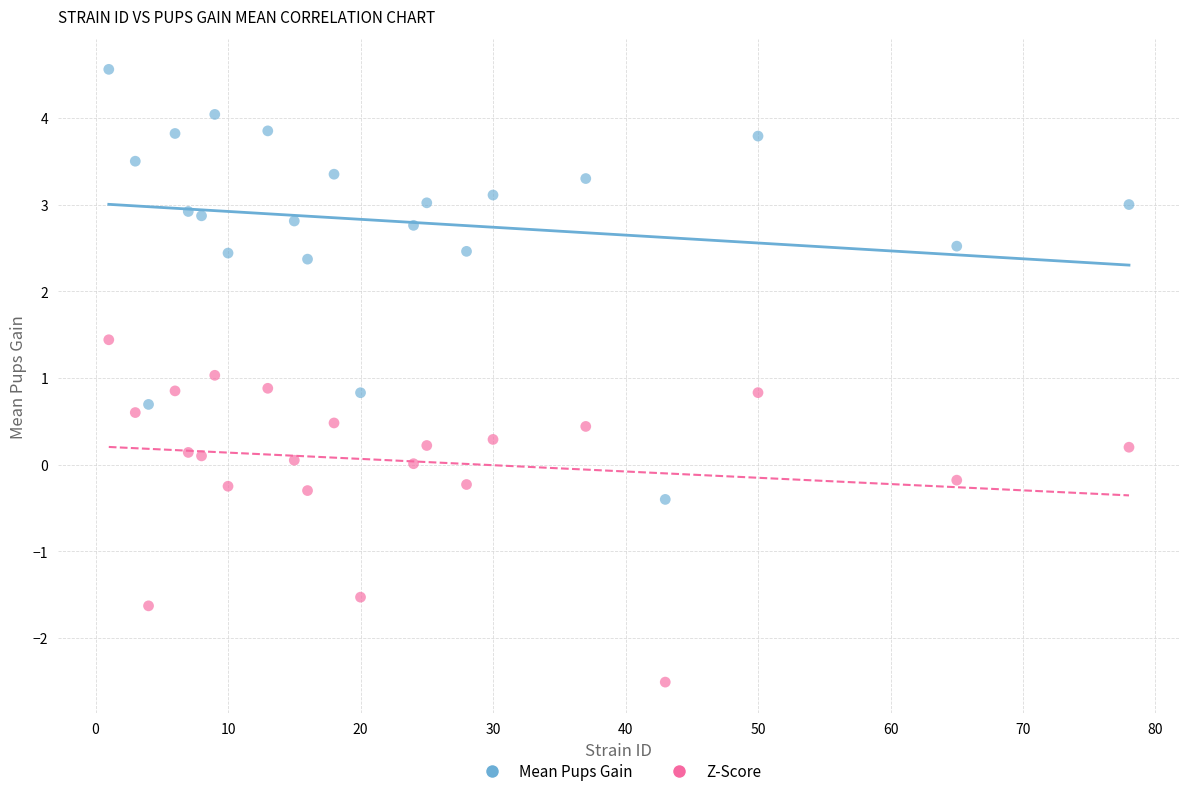

Across all data points, what is the range of X values (max minus min)?

77.0